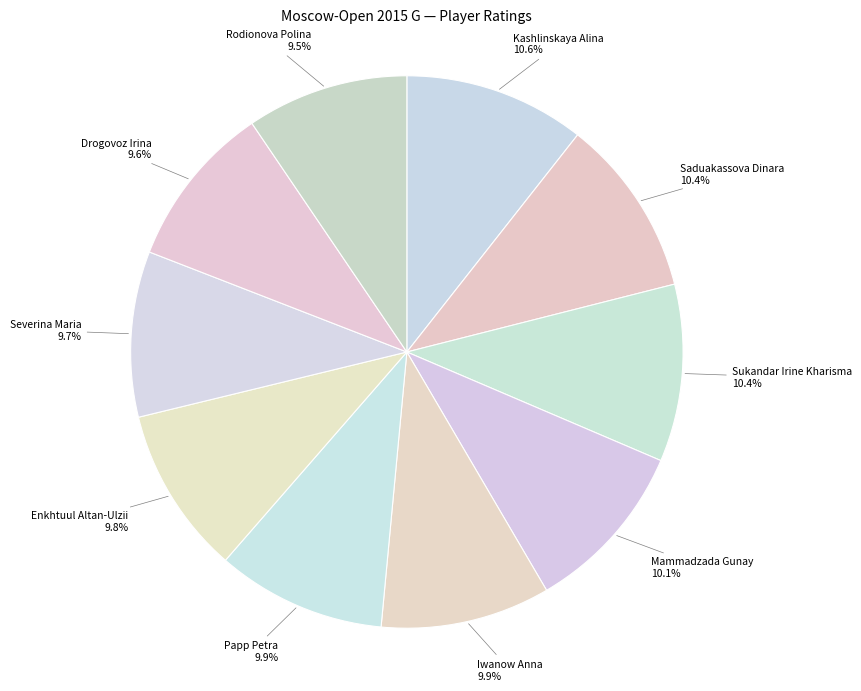

How many segments does this pie chart have?

10